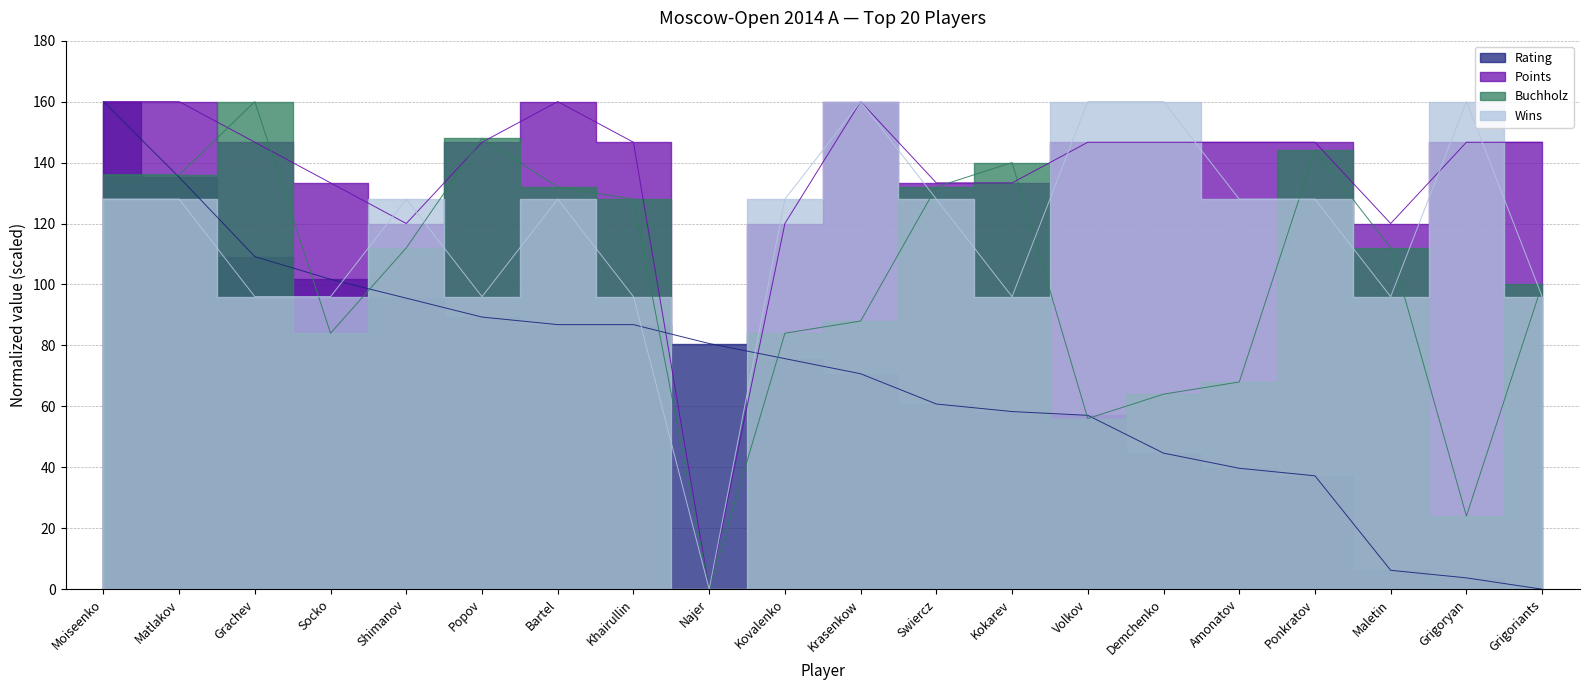

What is the sum of all Buchholz values?

2048.0